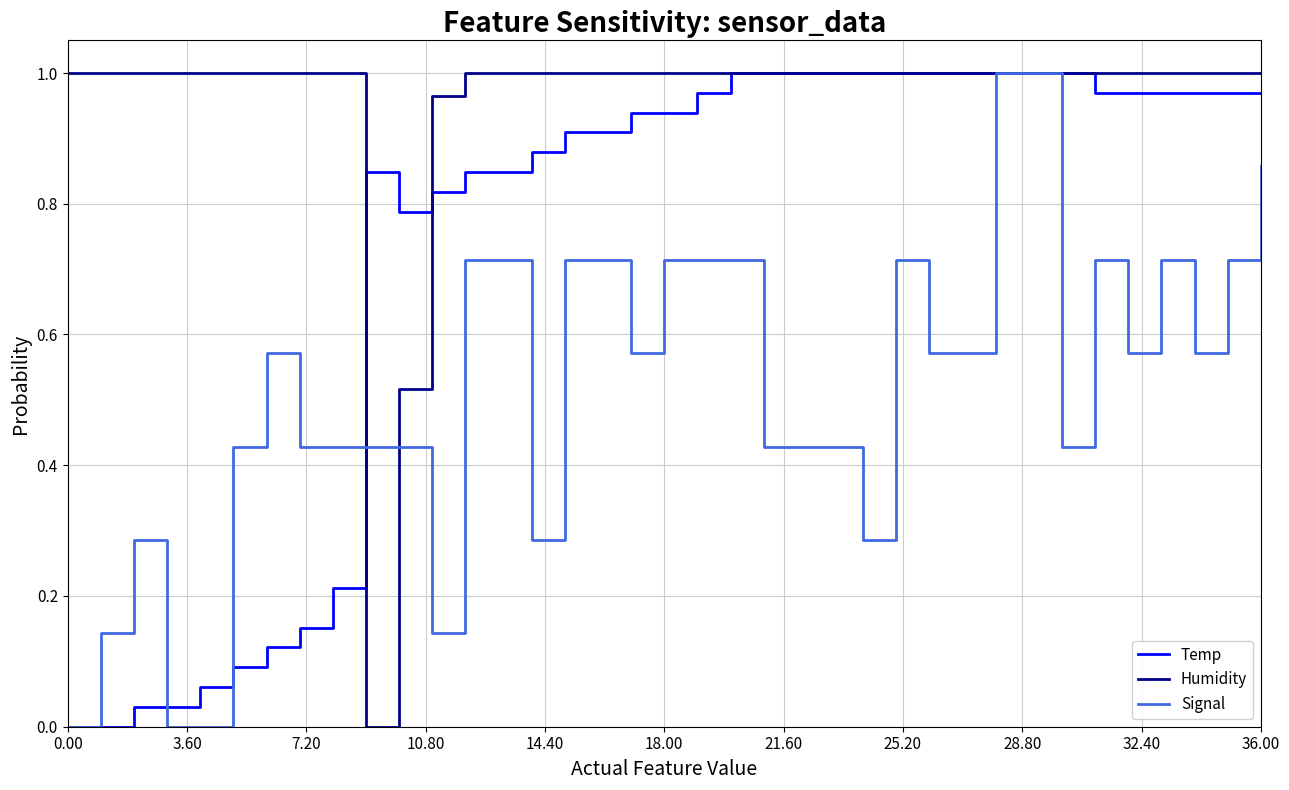

Which series has the largest total across all categories?

Humidity